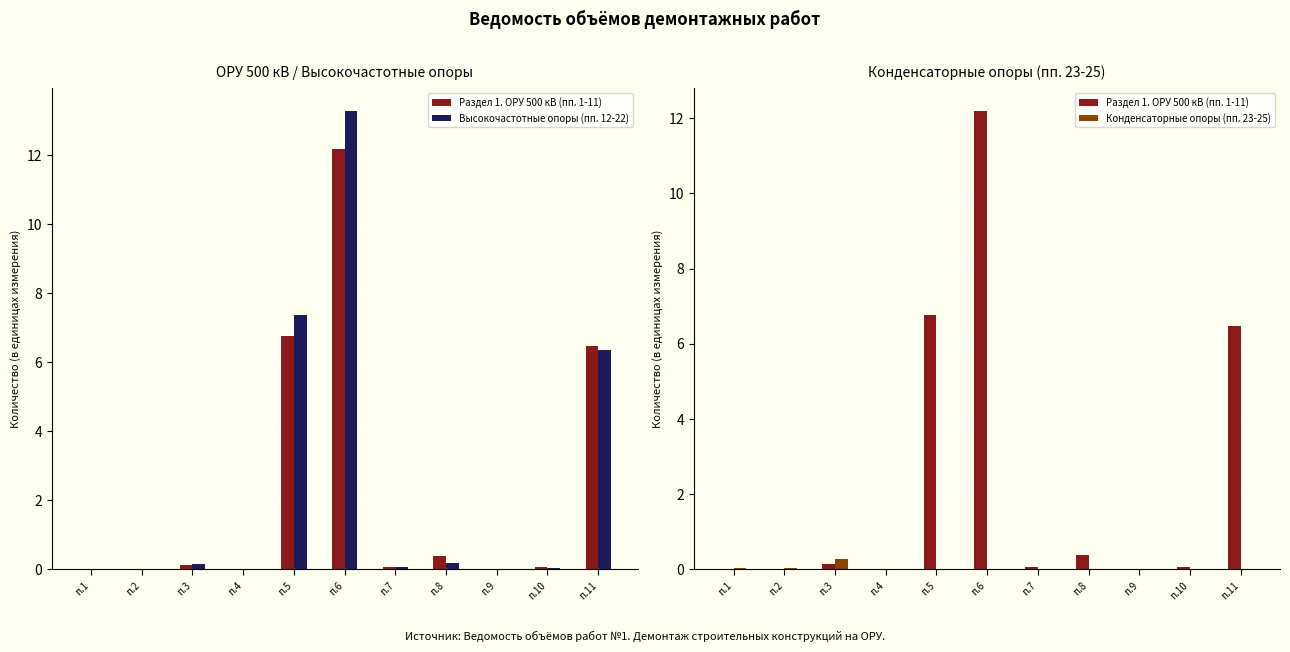

Is the value of Высокочастотные опоры (пп. 12-22) at п.6 greater than the value of Конденсаторные опоры (пп. 23-25) at п.7?

Yes